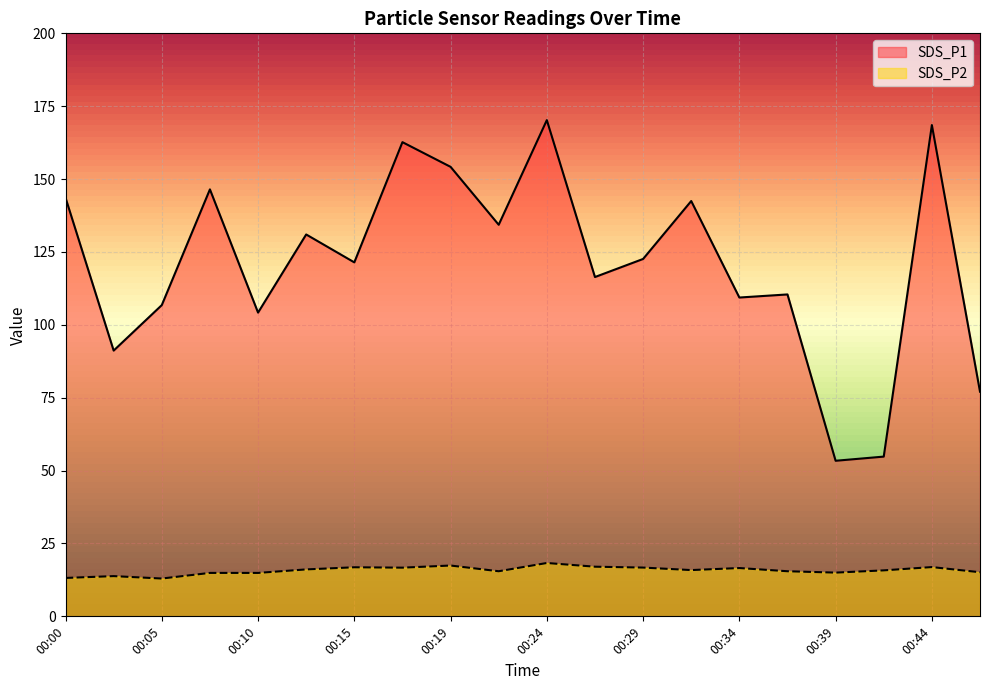

Rank the categories by SDS_P1 value from lowest to highest.

00:39, 00:41, 00:46, 00:02, 00:10, 00:05, 00:34, 00:36, 00:27, 00:15, 00:29, 00:12, 00:22, 00:32, 00:00, 00:07, 00:19, 00:17, 00:44, 00:24